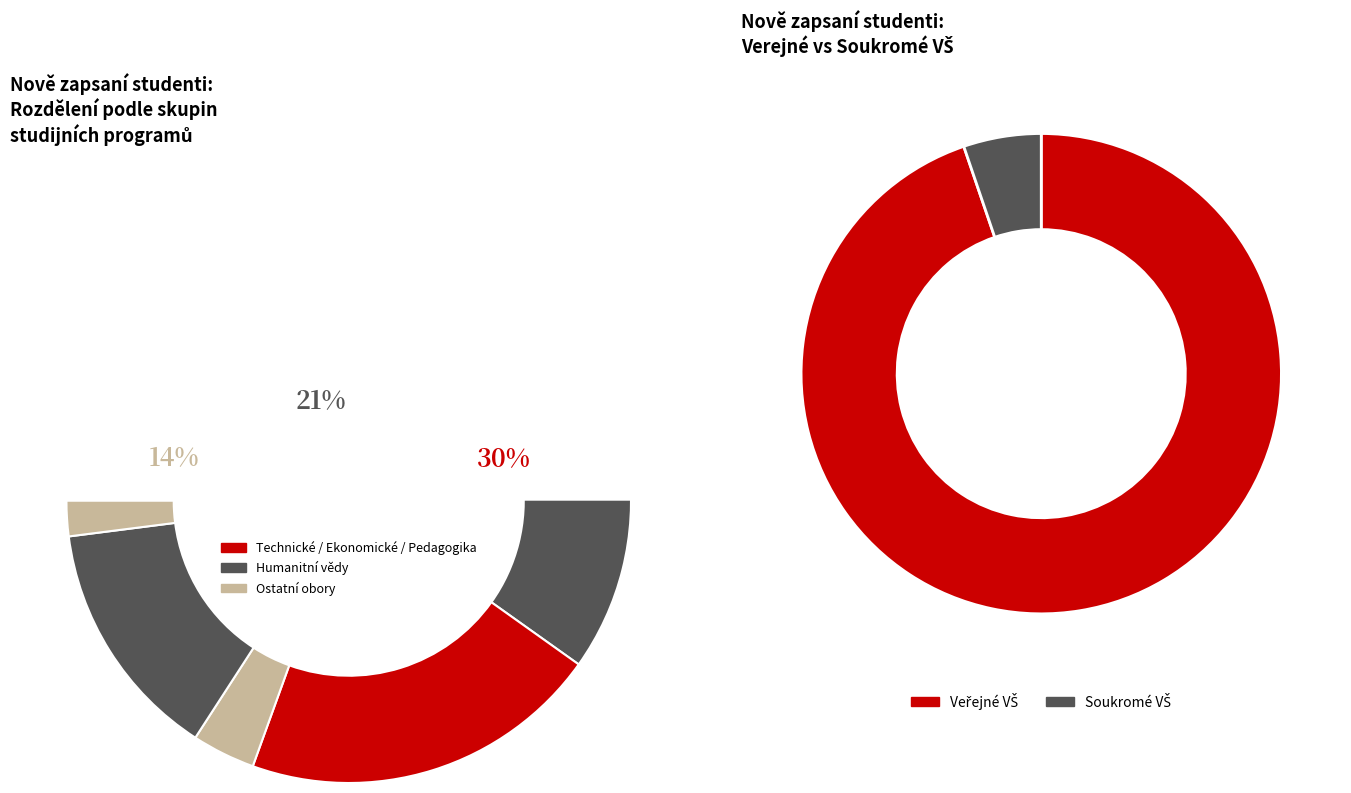

Is Přírodní vědy a nauky the majority of the pie?

No